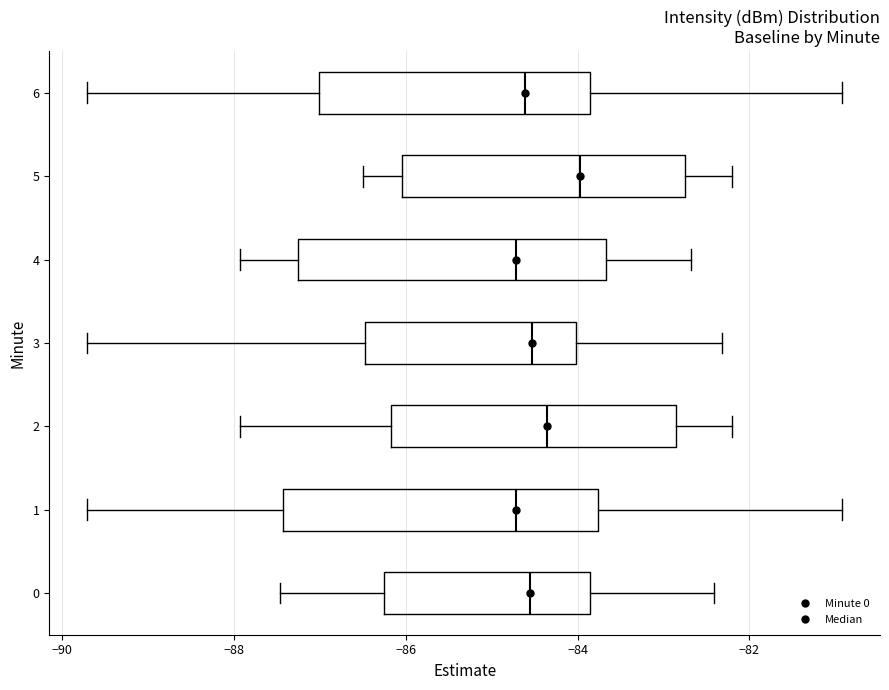

Reading bottom to top, transcribe this box plot: for each box, give where its median line is, the range the box spans, and where its two whiskers end, as read against the x-axis. The values are not printed on the chart, so give them approximately, as read against the axis.

0: median -84.6, box -86.2 to -83.8, whiskers -87.4 to -82.4
1: median -84.8, box -87.4 to -83.8, whiskers -89.8 to -81.0
2: median -84.4, box -86.2 to -82.8, whiskers -88.0 to -82.2
3: median -84.6, box -86.4 to -84.0, whiskers -89.8 to -82.4
4: median -84.8, box -87.2 to -83.6, whiskers -88.0 to -82.6
5: median -84.0, box -86.0 to -82.8, whiskers -86.4 to -82.2
6: median -84.6, box -87.0 to -83.8, whiskers -89.8 to -81.0